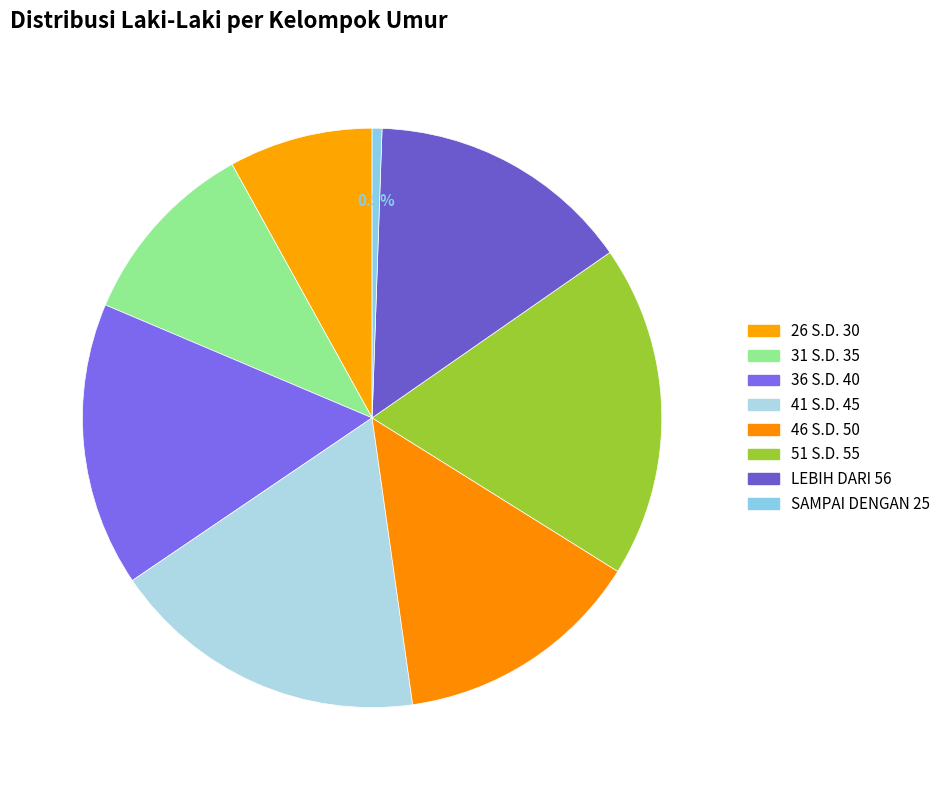

Count the number of slices in the pie.

8